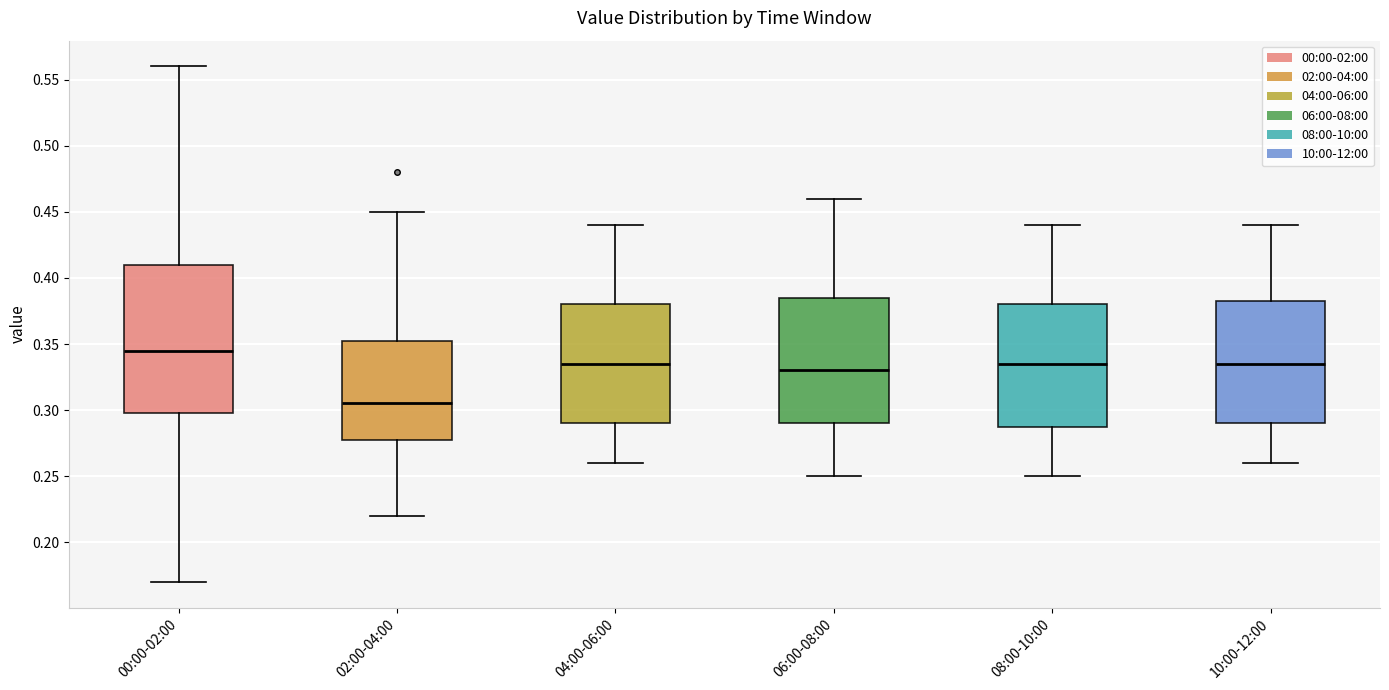

Reading left to right, read every box against the y-axis: the position of its median line, the range the box covers, and the ends of its whiskers. The values are not printed on the chart, so give them approximately, as read against the axis.

00:00-02:00: median 0.345, box 0.300 to 0.410, whiskers 0.170 to 0.560
02:00-04:00: median 0.305, box 0.280 to 0.355, whiskers 0.220 to 0.450
04:00-06:00: median 0.335, box 0.290 to 0.380, whiskers 0.260 to 0.440
06:00-08:00: median 0.330, box 0.290 to 0.385, whiskers 0.250 to 0.460
08:00-10:00: median 0.335, box 0.290 to 0.380, whiskers 0.250 to 0.440
10:00-12:00: median 0.335, box 0.290 to 0.385, whiskers 0.260 to 0.440